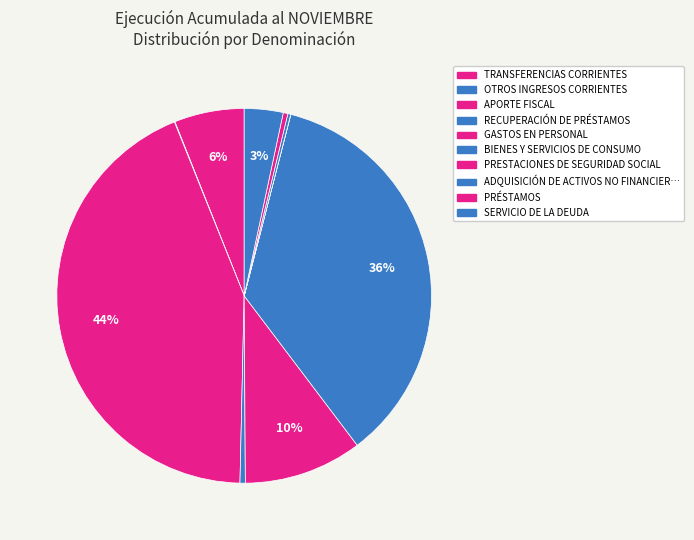

Is there a majority slice in this chart?

No